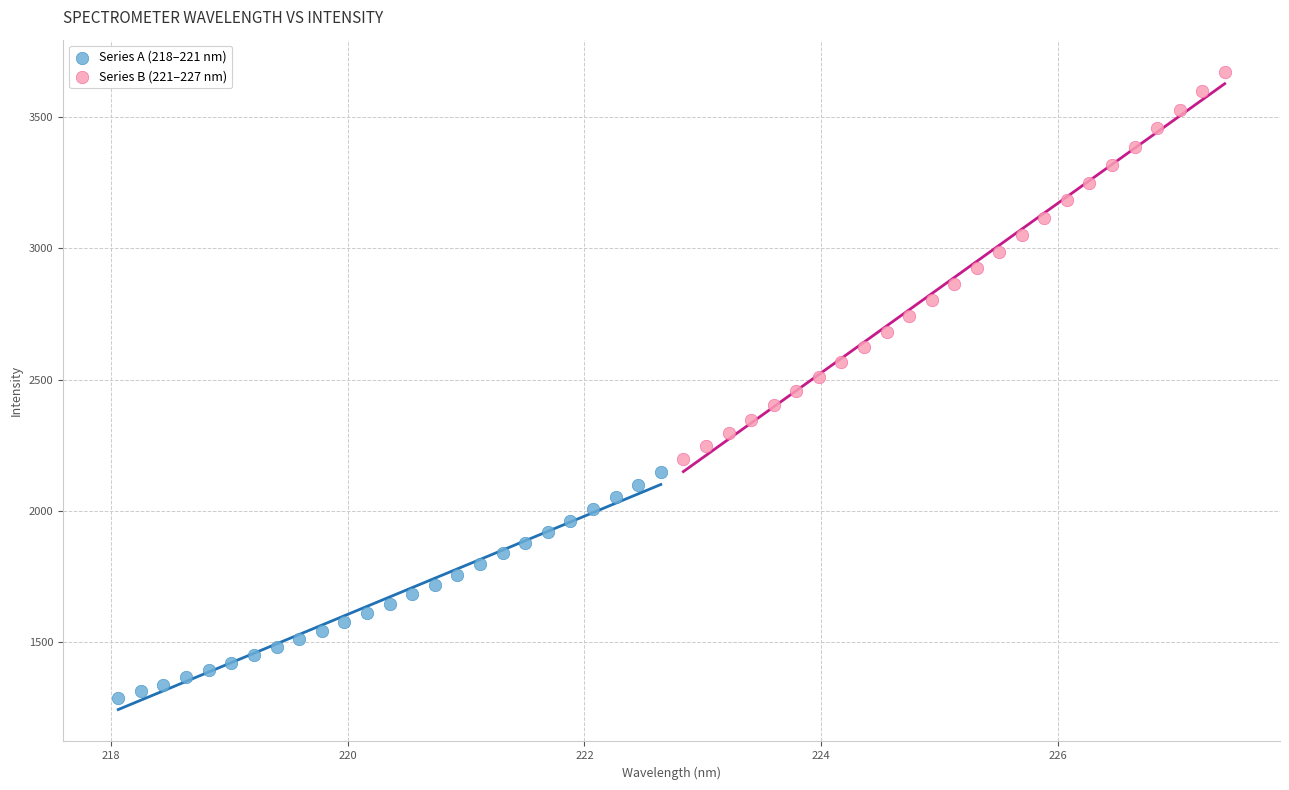

Which series has the largest Y range (max minus min)?

Series B (221–227 nm)